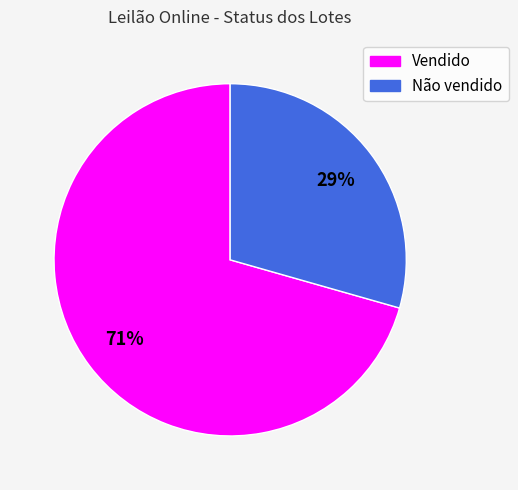

Is it true that Vendido is 80% of the pie?

False